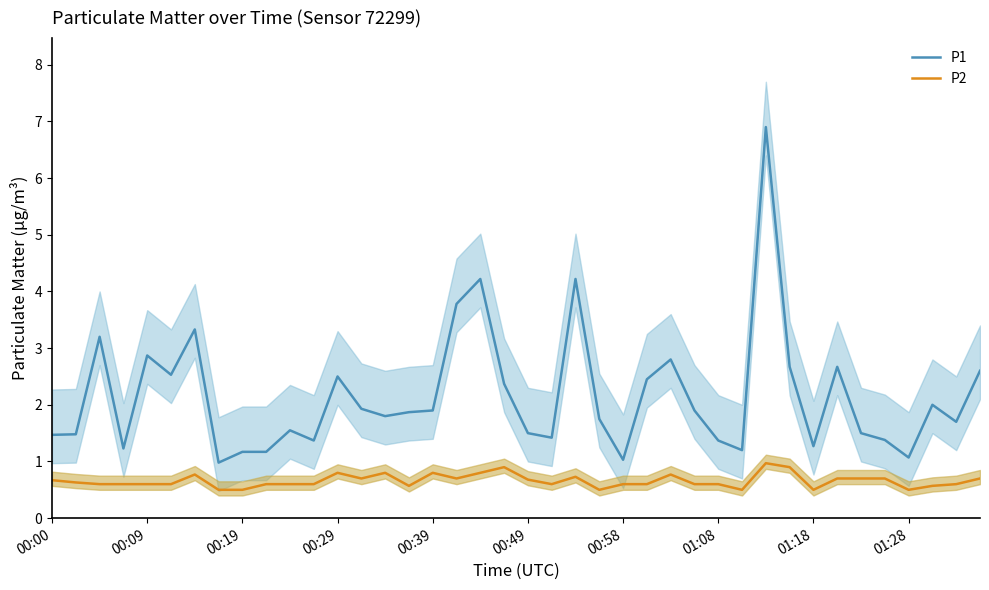

What is the highest value of the P2 series?

1.0